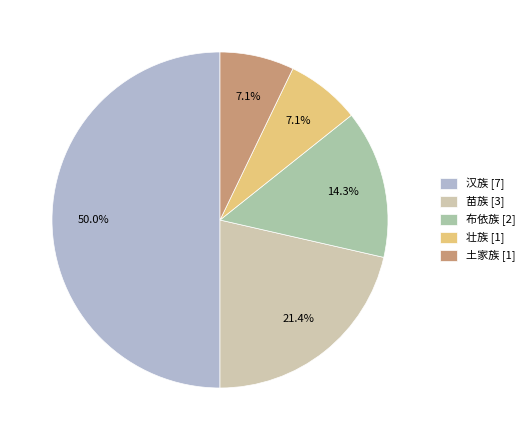

How many slices are in this pie chart?

5